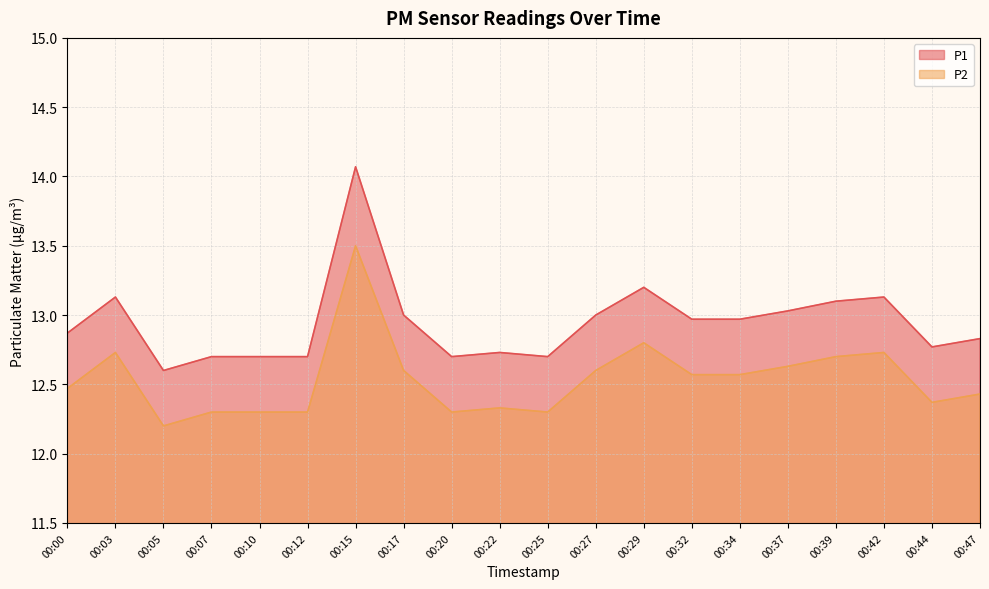

Does the chart have visible grid lines?

Yes